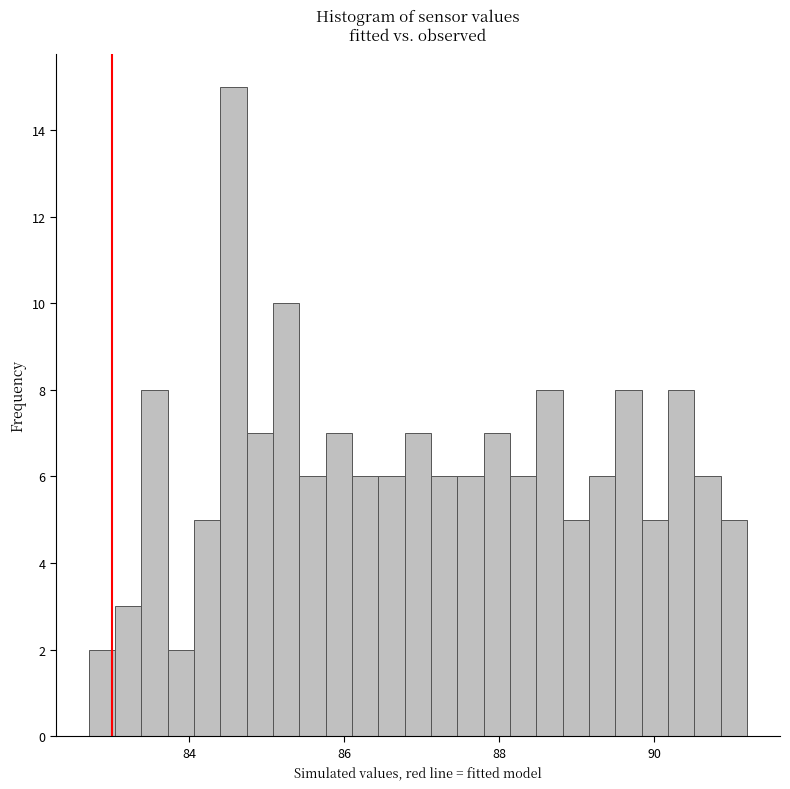

Around what value on the x-axis is the tallest bar? Give the approximate position of its centre, as read against the axis.

84.6